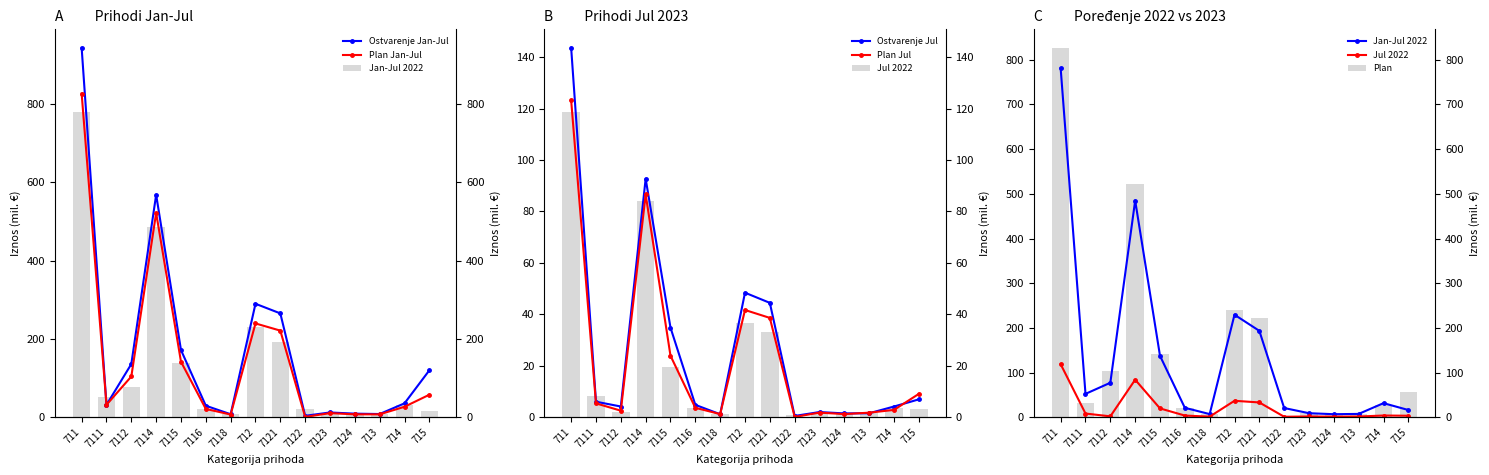

Is it true that Plan Jul equals 2.7 at 713?

False